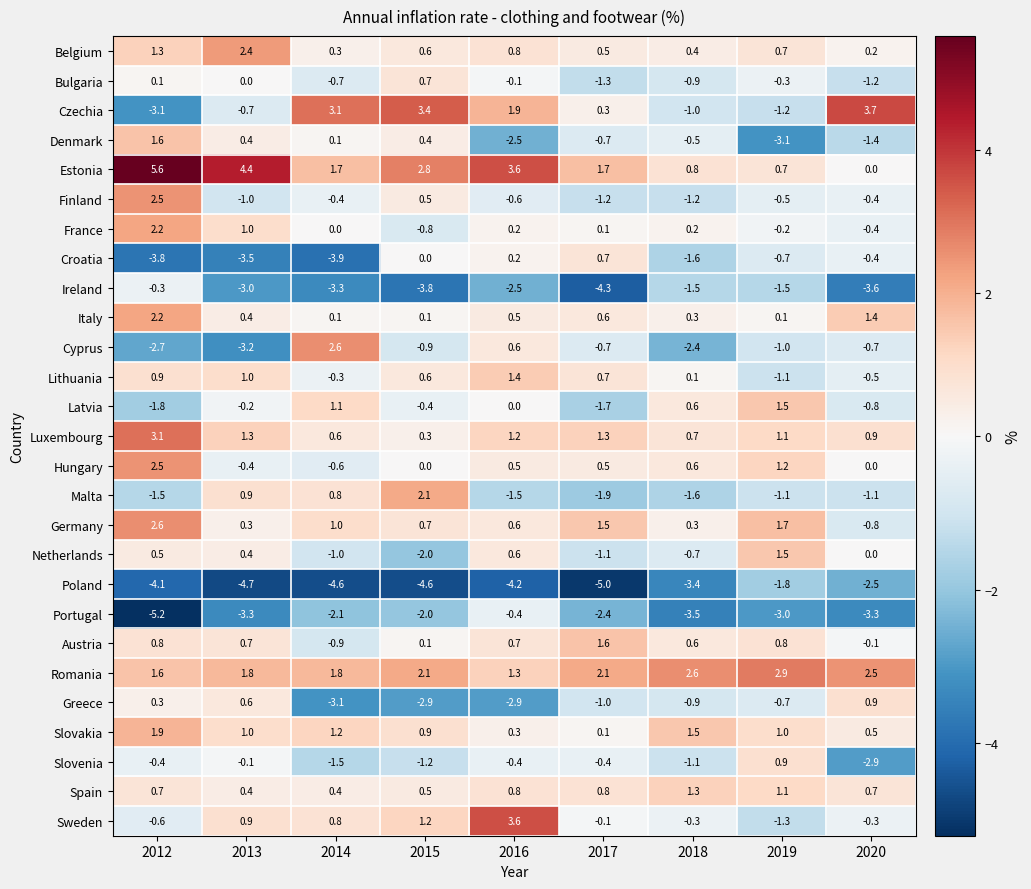

The value of Germany at 2012 is 3.5. True or false?

False